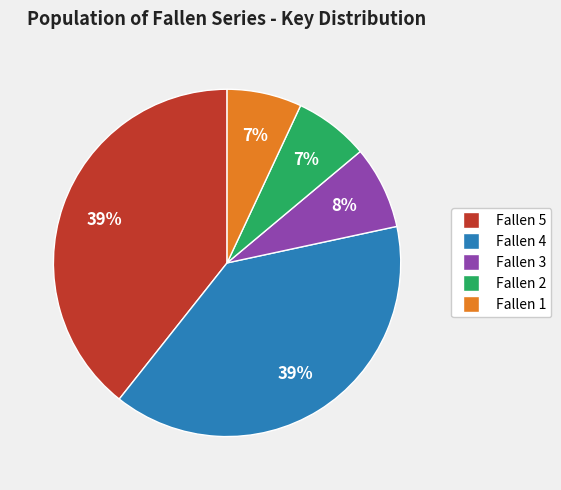

To the nearest percent, what portion does Fallen 4 represent?

39%